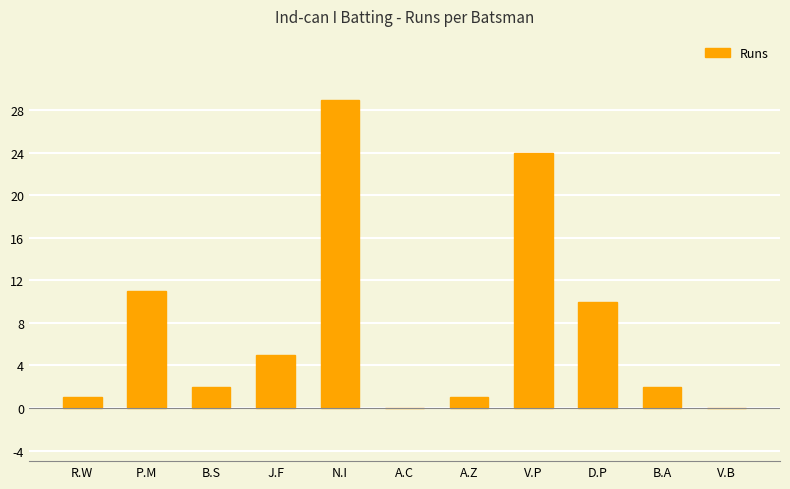

What is the average value?

8